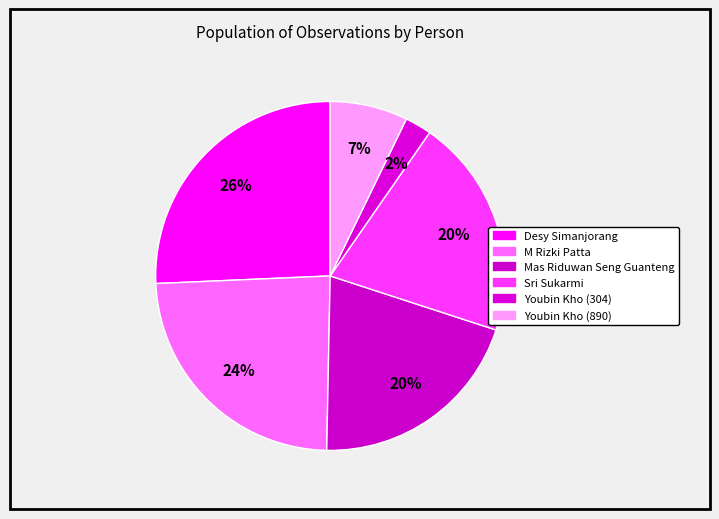

How many slices are in this pie chart?

6